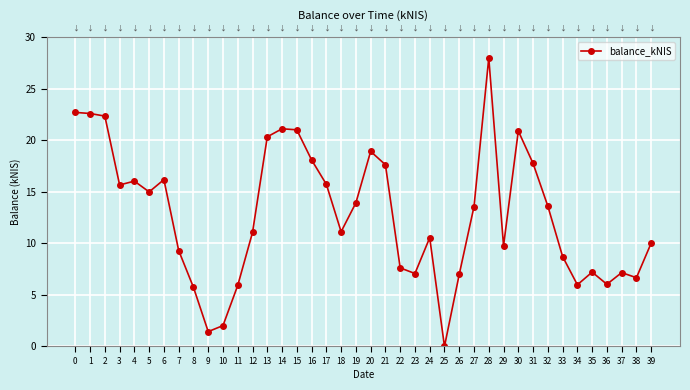

Which has a higher value, 34 or 29?

29